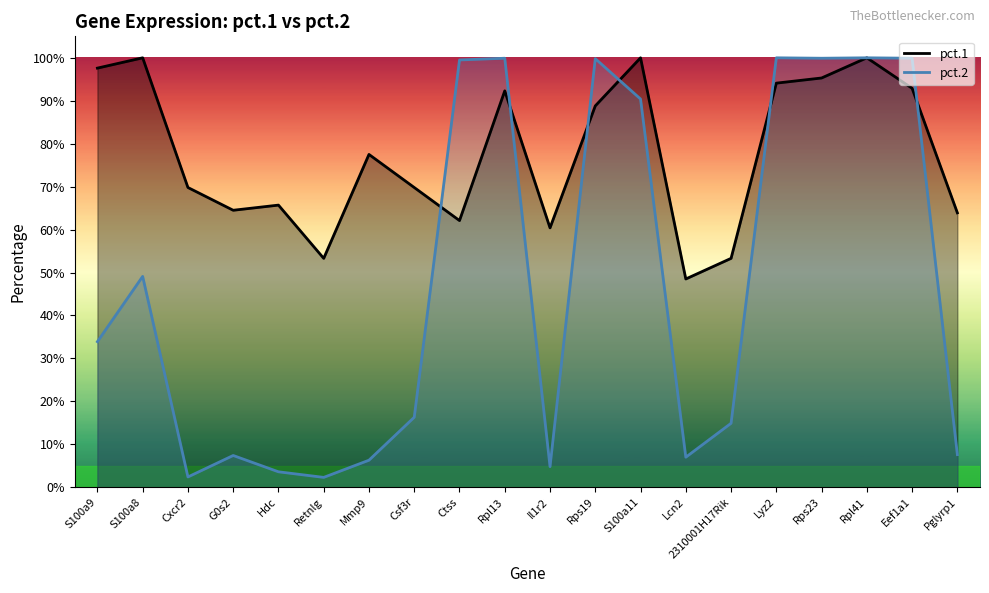

Where is the first local maximum for pct.1?

S100a8